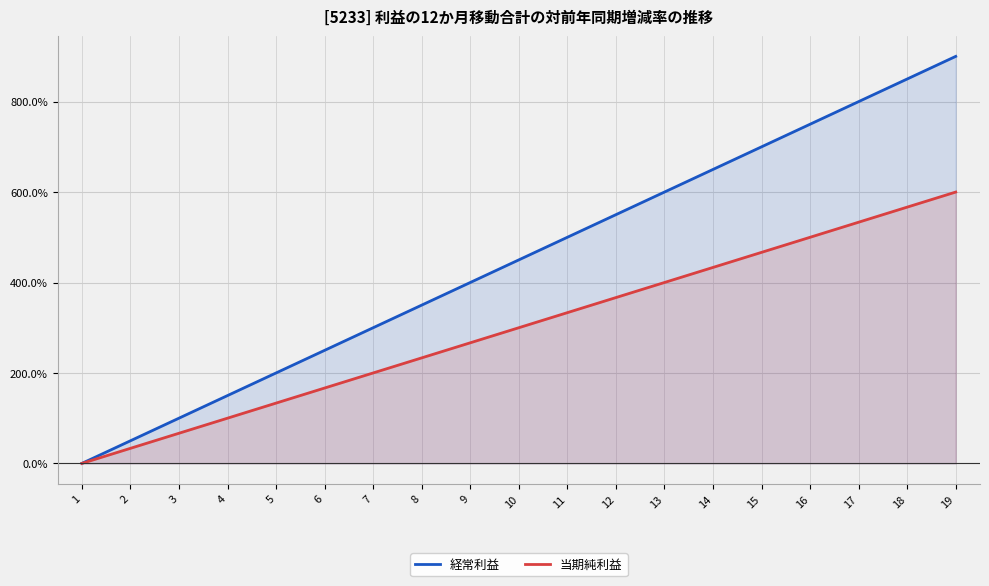

Reading left to right, extract all data points from this chart.

経常利益: 1=0.0	2=50.0	3=100.0	4=150.0	5=200.0	6=250.0	7=300.0	8=350.0	9=400.0	10=450.0	11=500.0	12=550.0	13=600.0	14=650.0	15=700.0	16=750.0	17=800.0	18=850.0	19=900.0
当期純利益: 1=0.0	2=33.3	3=66.7	4=100.0	5=133.3	6=166.7	7=200.0	8=233.3	9=266.7	10=300.0	11=333.3	12=366.7	13=400.0	14=433.3	15=466.7	16=500.0	17=533.3	18=566.7	19=600.0